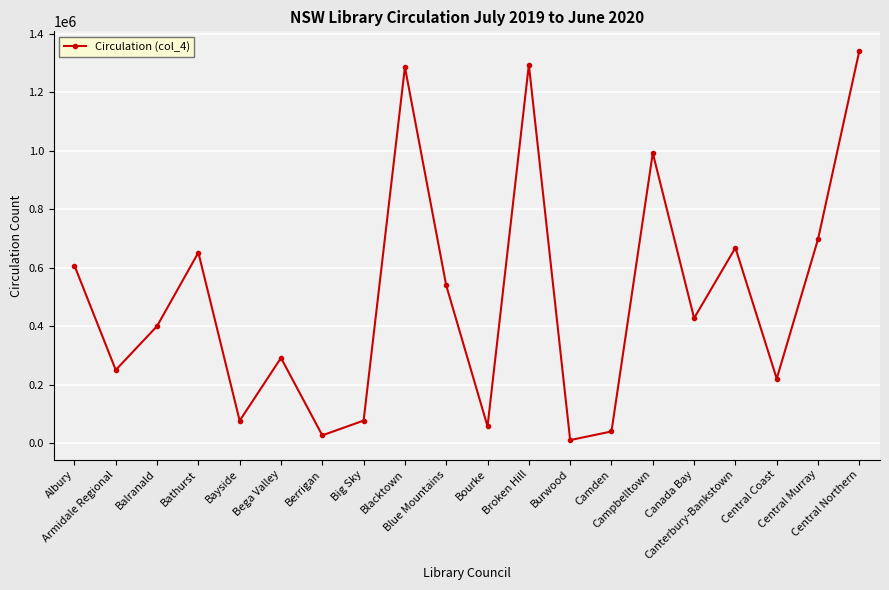

What is the difference between the second highest and second lowest values?

1266875